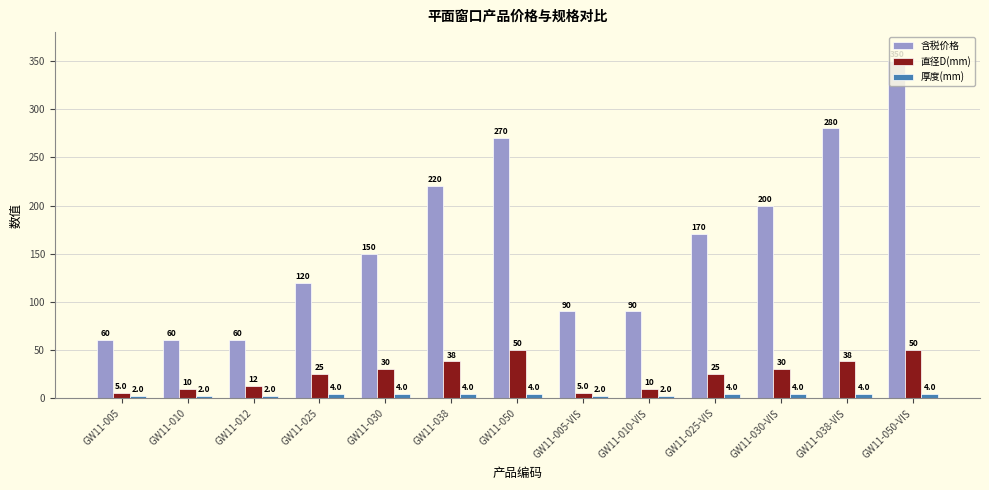

What are all the series names shown in the legend?

含税价格, 直径D(mm), 厚度(mm)